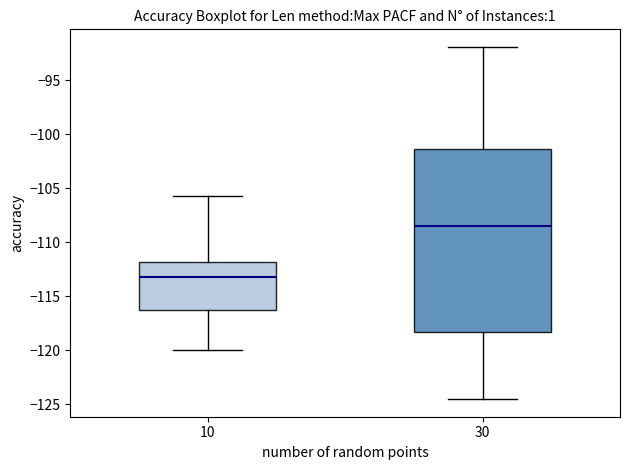

Which box is the tallest, from its lower edge to its upper edge?

30